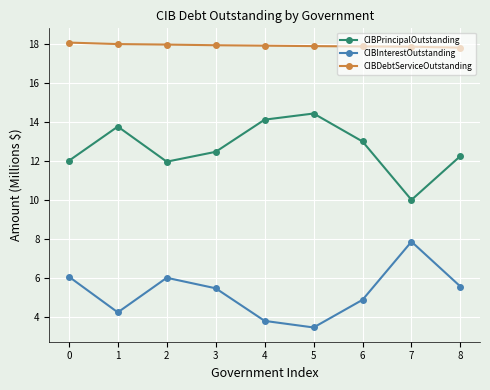

At how many categories does at least one series exceed 8?

9